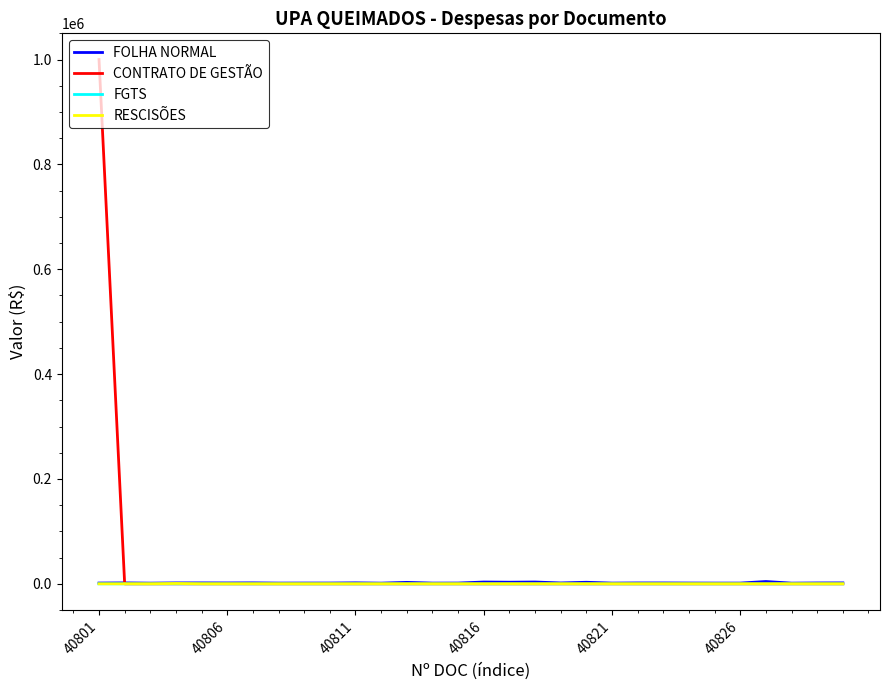

What is the maximum value shown in the chart?

1000000.0